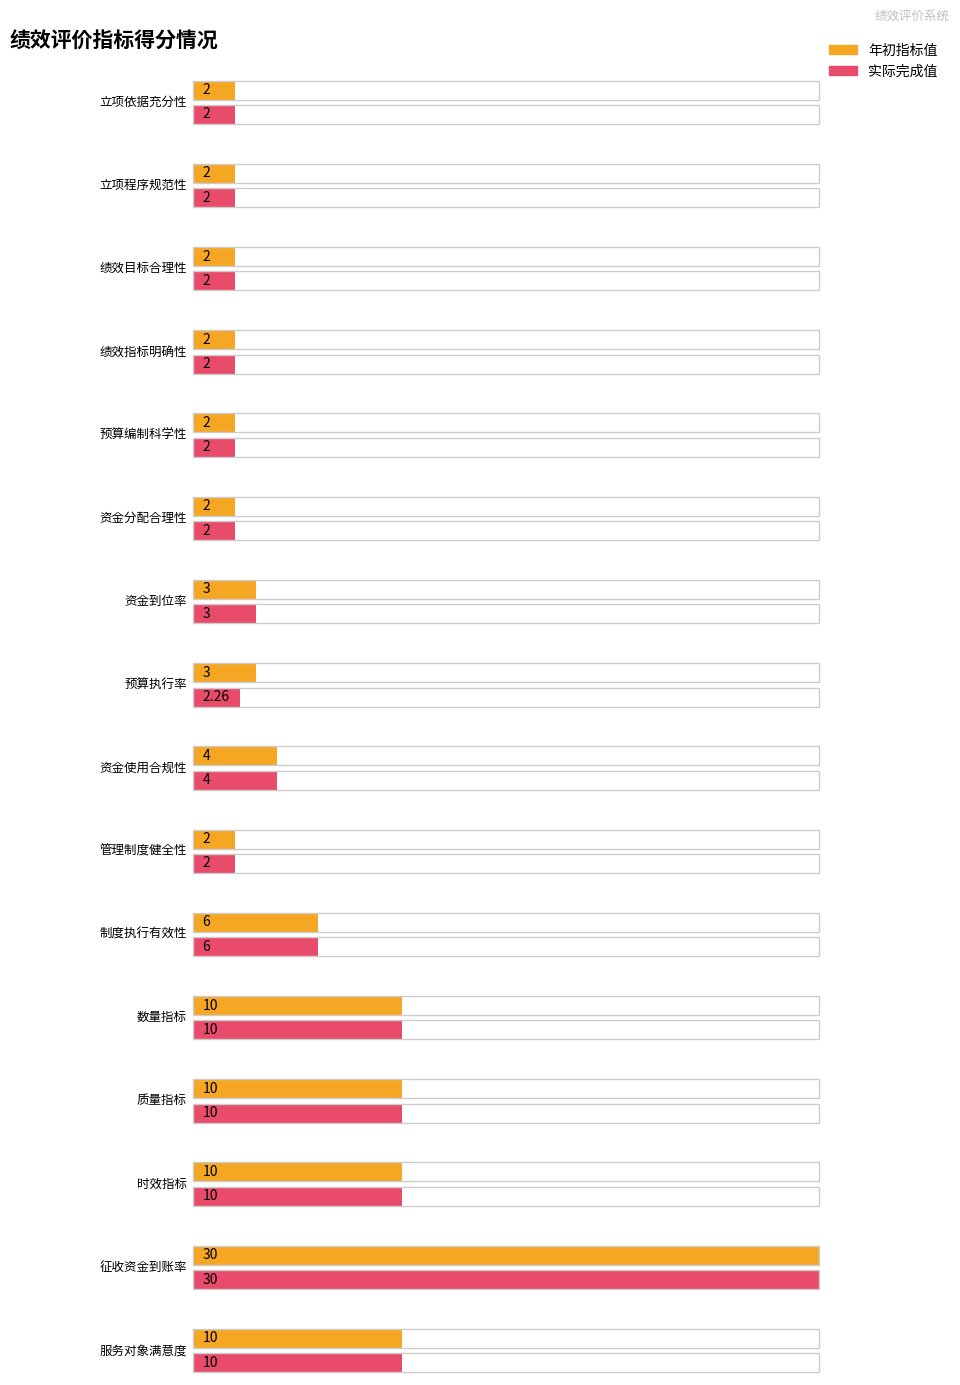

At which label is 实际完成值 closest to 16?

数量指标